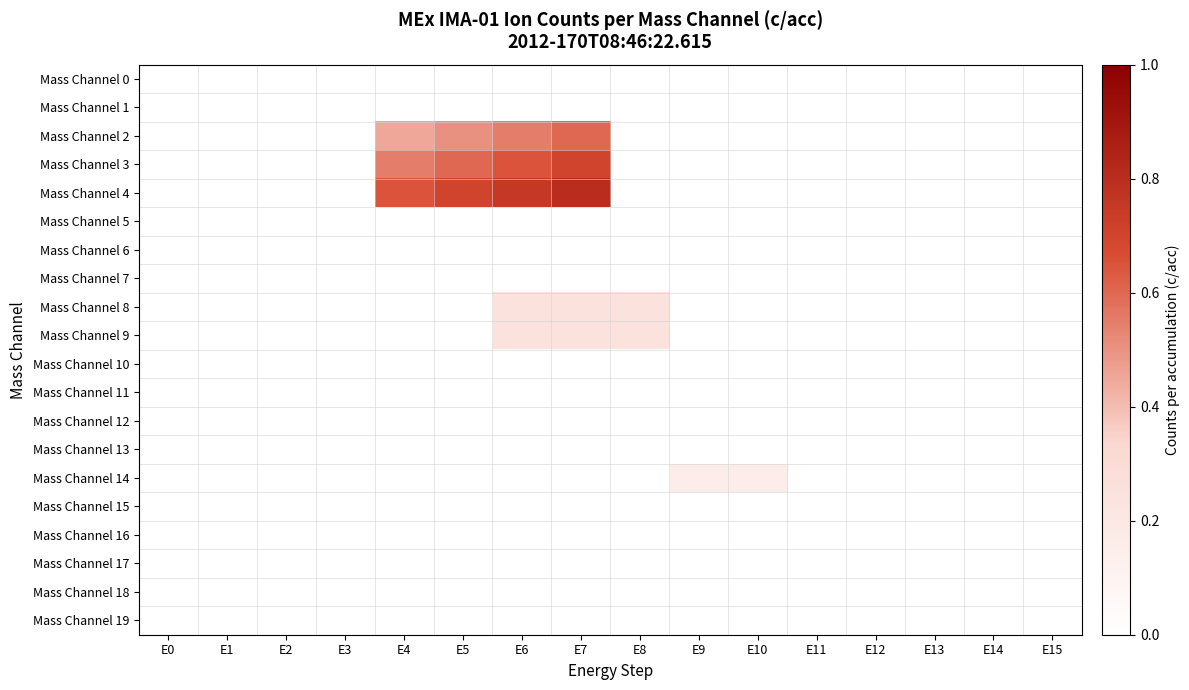

Reading left to right, what are all the values shown in this chart?

Mass Channel 0: E0=0.0	E1=0.0	E2=0.0	E3=0.0	E4=0.0	E5=0.0	E6=0.0	E7=0.0	E8=0.0	E9=0.0	E10=0.0	E11=0.0	E12=0.0	E13=0.0	E14=0.0	E15=0.0
Mass Channel 1: E0=0.0	E1=0.0	E2=0.0	E3=0.0	E4=0.0	E5=0.0	E6=0.0	E7=0.0	E8=0.0	E9=0.0	E10=0.0	E11=0.0	E12=0.0	E13=0.0	E14=0.0	E15=0.0
Mass Channel 2: E0=0.0	E1=0.0	E2=0.0	E3=0.0	E4=0.5	E5=0.5	E6=0.6	E7=0.6	E8=0.0	E9=0.0	E10=0.0	E11=0.0	E12=0.0	E13=0.0	E14=0.0	E15=0.0
Mass Channel 3: E0=0.0	E1=0.0	E2=0.0	E3=0.0	E4=0.6	E5=0.6	E6=0.7	E7=0.7	E8=0.0	E9=0.0	E10=0.0	E11=0.0	E12=0.0	E13=0.0	E14=0.0	E15=0.0
Mass Channel 4: E0=0.0	E1=0.0	E2=0.0	E3=0.0	E4=0.7	E5=0.7	E6=0.8	E7=0.8	E8=0.0	E9=0.0	E10=0.0	E11=0.0	E12=0.0	E13=0.0	E14=0.0	E15=0.0
Mass Channel 5: E0=0.0	E1=0.0	E2=0.0	E3=0.0	E4=0.0	E5=0.0	E6=0.0	E7=0.0	E8=0.0	E9=0.0	E10=0.0	E11=0.0	E12=0.0	E13=0.0	E14=0.0	E15=0.0
Mass Channel 6: E0=0.0	E1=0.0	E2=0.0	E3=0.0	E4=0.0	E5=0.0	E6=0.0	E7=0.0	E8=0.0	E9=0.0	E10=0.0	E11=0.0	E12=0.0	E13=0.0	E14=0.0	E15=0.0
Mass Channel 7: E0=0.0	E1=0.0	E2=0.0	E3=0.0	E4=0.0	E5=0.0	E6=0.0	E7=0.0	E8=0.0	E9=0.0	E10=0.0	E11=0.0	E12=0.0	E13=0.0	E14=0.0	E15=0.0
Mass Channel 8: E0=0.0	E1=0.0	E2=0.0	E3=0.0	E4=0.0	E5=0.0	E6=0.2	E7=0.2	E8=0.2	E9=0.0	E10=0.0	E11=0.0	E12=0.0	E13=0.0	E14=0.0	E15=0.0
Mass Channel 9: E0=0.0	E1=0.0	E2=0.0	E3=0.0	E4=0.0	E5=0.0	E6=0.2	E7=0.2	E8=0.2	E9=0.0	E10=0.0	E11=0.0	E12=0.0	E13=0.0	E14=0.0	E15=0.0
Mass Channel 10: E0=0.0	E1=0.0	E2=0.0	E3=0.0	E4=0.0	E5=0.0	E6=0.0	E7=0.0	E8=0.0	E9=0.0	E10=0.0	E11=0.0	E12=0.0	E13=0.0	E14=0.0	E15=0.0
Mass Channel 11: E0=0.0	E1=0.0	E2=0.0	E3=0.0	E4=0.0	E5=0.0	E6=0.0	E7=0.0	E8=0.0	E9=0.0	E10=0.0	E11=0.0	E12=0.0	E13=0.0	E14=0.0	E15=0.0
Mass Channel 12: E0=0.0	E1=0.0	E2=0.0	E3=0.0	E4=0.0	E5=0.0	E6=0.0	E7=0.0	E8=0.0	E9=0.0	E10=0.0	E11=0.0	E12=0.0	E13=0.0	E14=0.0	E15=0.0
Mass Channel 13: E0=0.0	E1=0.0	E2=0.0	E3=0.0	E4=0.0	E5=0.0	E6=0.0	E7=0.0	E8=0.0	E9=0.0	E10=0.0	E11=0.0	E12=0.0	E13=0.0	E14=0.0	E15=0.0
Mass Channel 14: E0=0.0	E1=0.0	E2=0.0	E3=0.0	E4=0.0	E5=0.0	E6=0.0	E7=0.0	E8=0.0	E9=0.1	E10=0.1	E11=0.0	E12=0.0	E13=0.0	E14=0.0	E15=0.0
Mass Channel 15: E0=0.0	E1=0.0	E2=0.0	E3=0.0	E4=0.0	E5=0.0	E6=0.0	E7=0.0	E8=0.0	E9=0.0	E10=0.0	E11=0.0	E12=0.0	E13=0.0	E14=0.0	E15=0.0
Mass Channel 16: E0=0.0	E1=0.0	E2=0.0	E3=0.0	E4=0.0	E5=0.0	E6=0.0	E7=0.0	E8=0.0	E9=0.0	E10=0.0	E11=0.0	E12=0.0	E13=0.0	E14=0.0	E15=0.0
Mass Channel 17: E0=0.0	E1=0.0	E2=0.0	E3=0.0	E4=0.0	E5=0.0	E6=0.0	E7=0.0	E8=0.0	E9=0.0	E10=0.0	E11=0.0	E12=0.0	E13=0.0	E14=0.0	E15=0.0
Mass Channel 18: E0=0.0	E1=0.0	E2=0.0	E3=0.0	E4=0.0	E5=0.0	E6=0.0	E7=0.0	E8=0.0	E9=0.0	E10=0.0	E11=0.0	E12=0.0	E13=0.0	E14=0.0	E15=0.0
Mass Channel 19: E0=0.0	E1=0.0	E2=0.0	E3=0.0	E4=0.0	E5=0.0	E6=0.0	E7=0.0	E8=0.0	E9=0.0	E10=0.0	E11=0.0	E12=0.0	E13=0.0	E14=0.0	E15=0.0